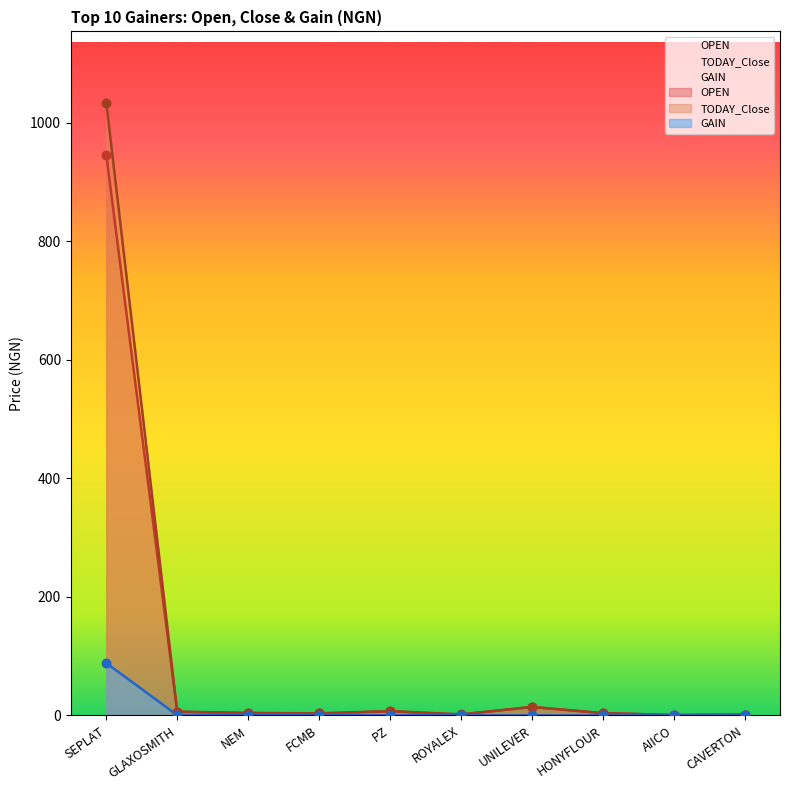

At how many categories does at least one series exceed 714?

1